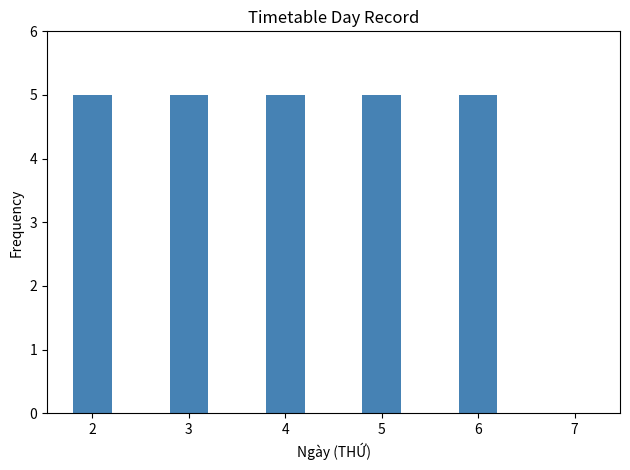

Reading right to left, extract all data points from this chart.

7=0	6=5	5=5	4=5	3=5	2=5